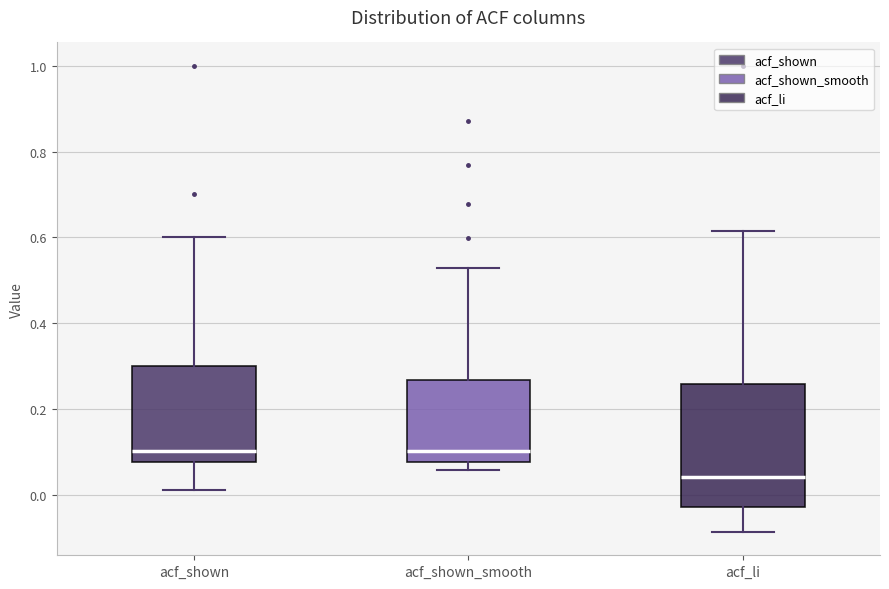

Reading left to right, read every box against the y-axis: the position of its median line, the range the box covers, and the ends of its whiskers. The values are not printed on the chart, so give them approximately, as read against the axis.

acf_shown: median 0.10, box 0.08 to 0.30, whiskers 0.02 to 0.60
acf_shown_smooth: median 0.10, box 0.08 to 0.26, whiskers 0.06 to 0.52
acf_li: median 0.04, box -0.02 to 0.26, whiskers -0.08 to 0.62